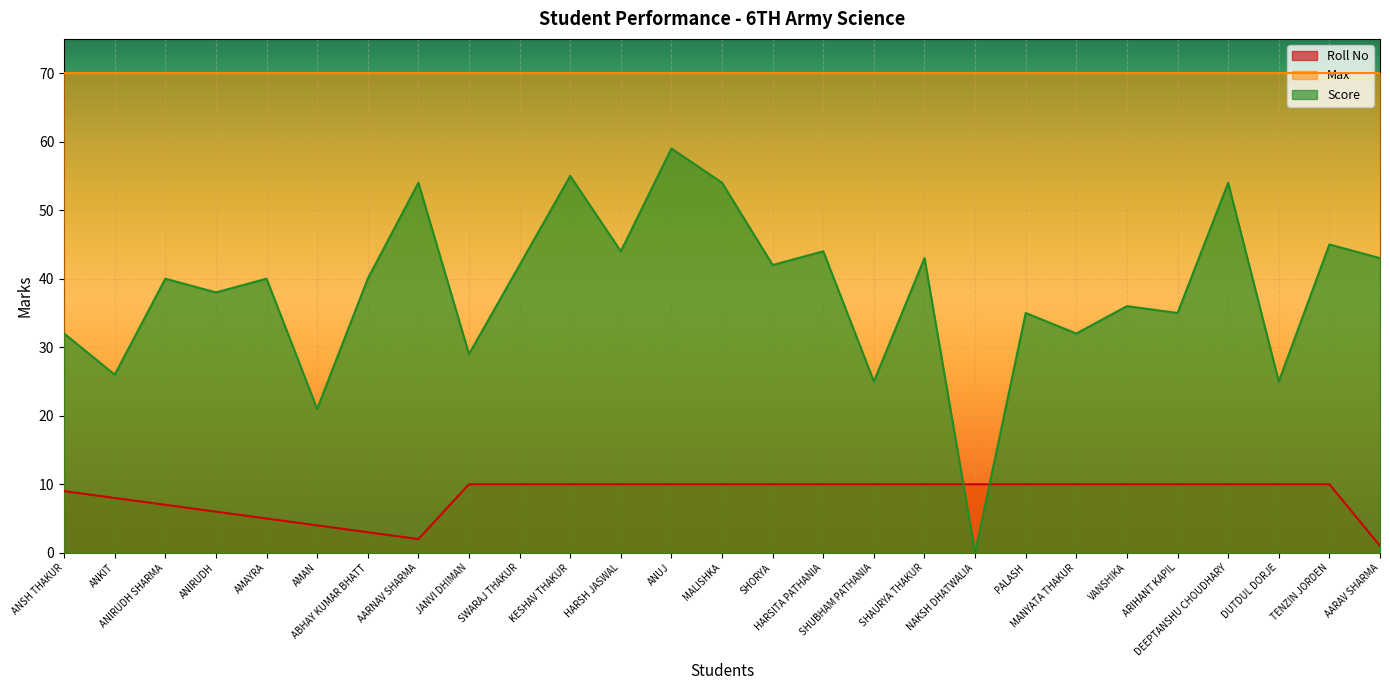

What is the spread (max minus min) of values at AARNAV SHARMA?

68